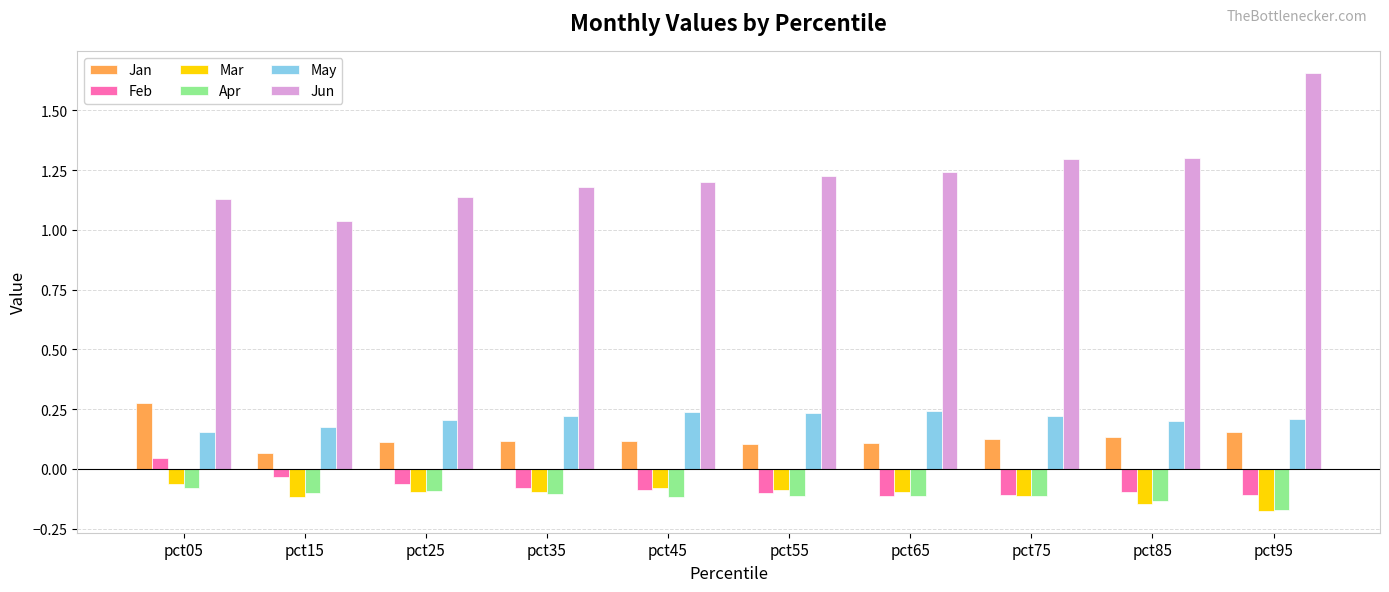

What is the sum of the Jun values at pct65 and pct95?

2.9